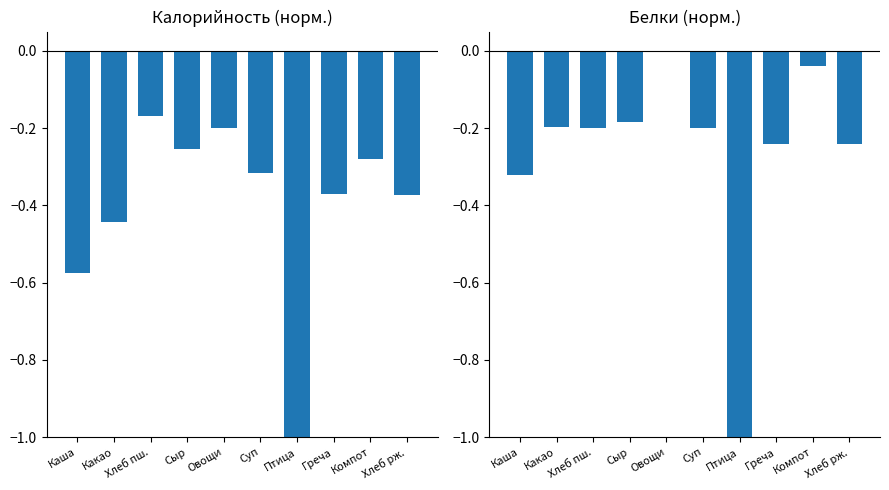

What is the difference between the highest and lowest values at Овощи?

0.2